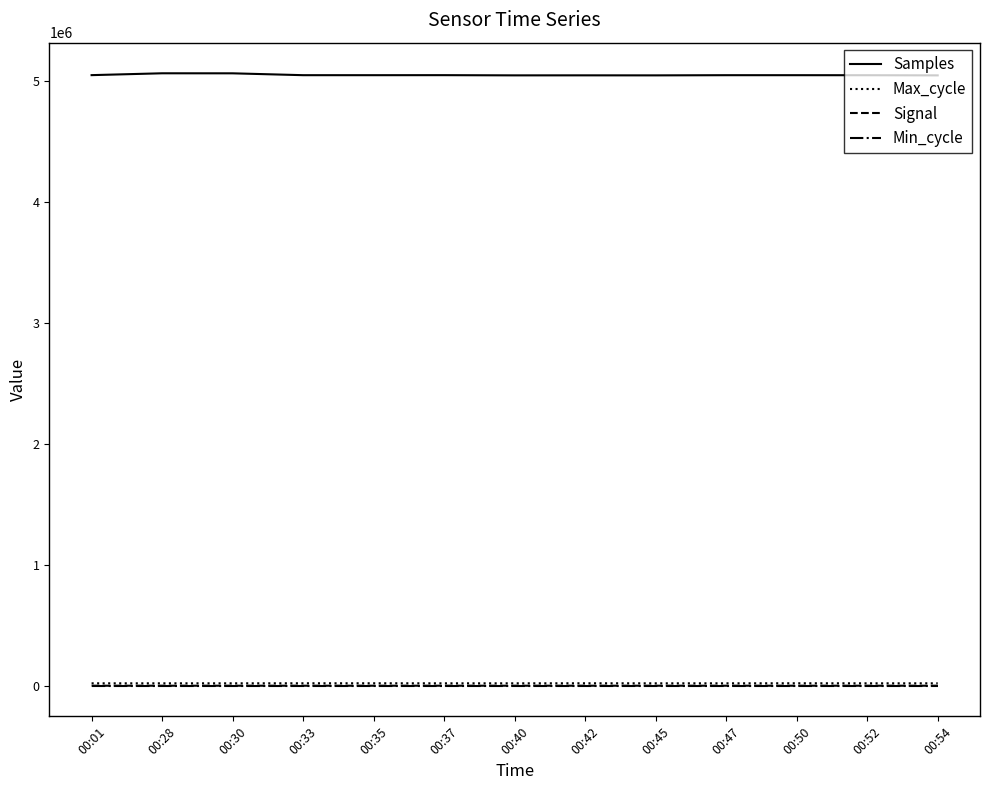

Which series has the largest total across all categories?

Samples